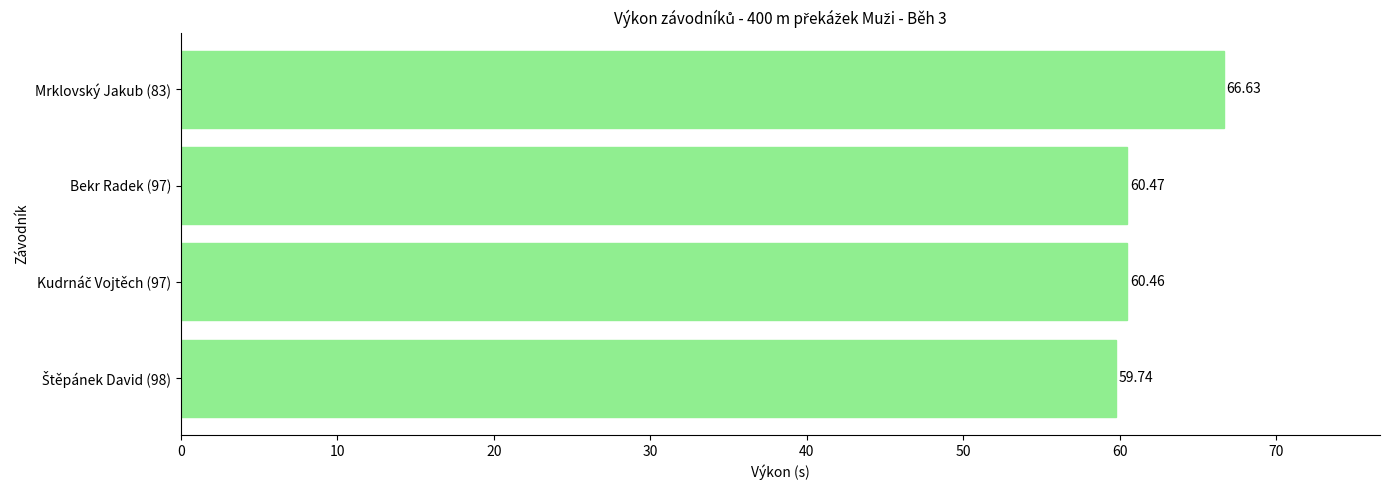

What is the difference between the second highest and minimum values?

0.7